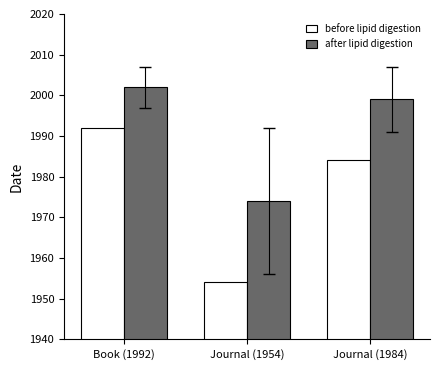

What is the difference between the highest and lowest values at Journal (1954)?

20